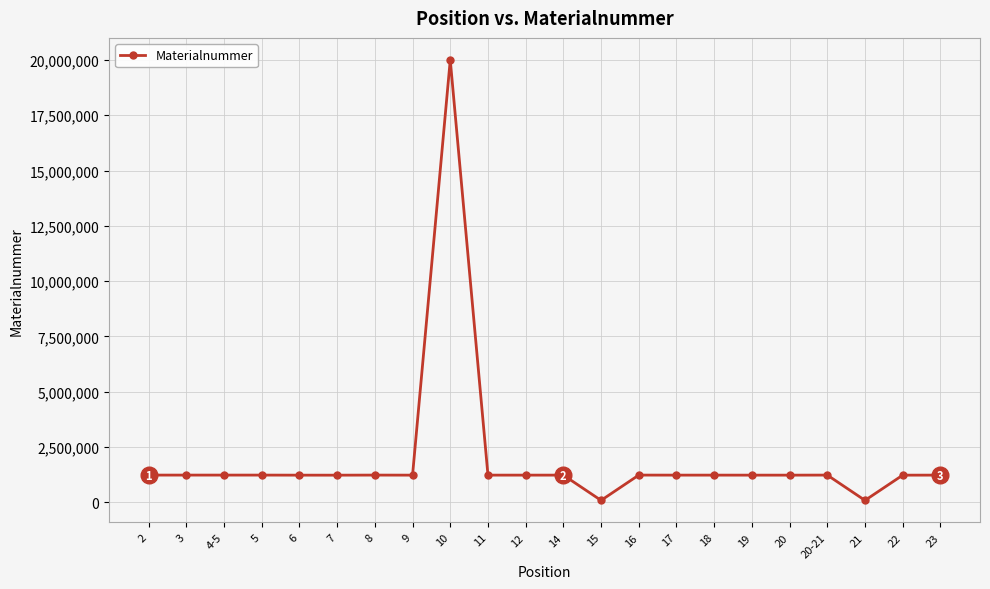

Is this an area chart (filled region under the line)?

No